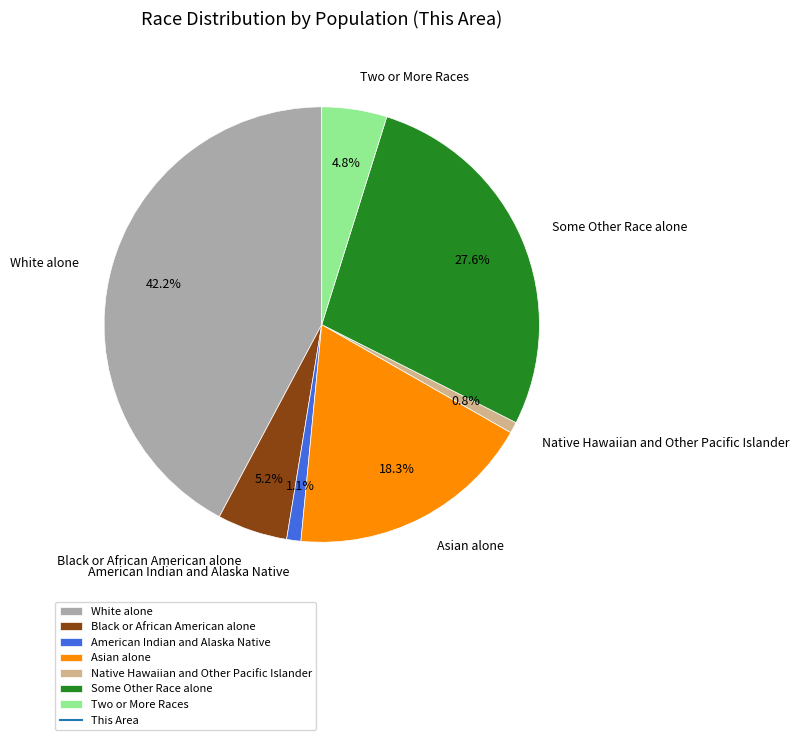

Which category has the biggest portion of the pie?

White alone